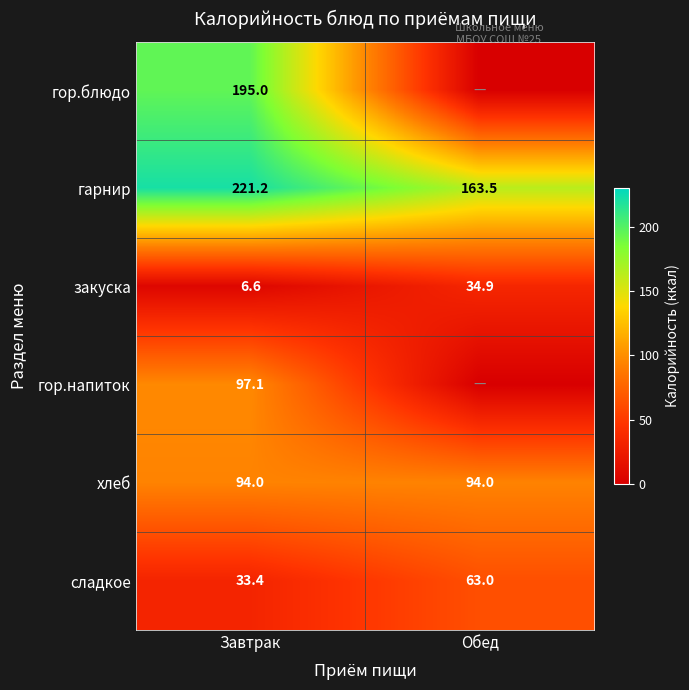

Which category has the highest value across all series?

Завтрак